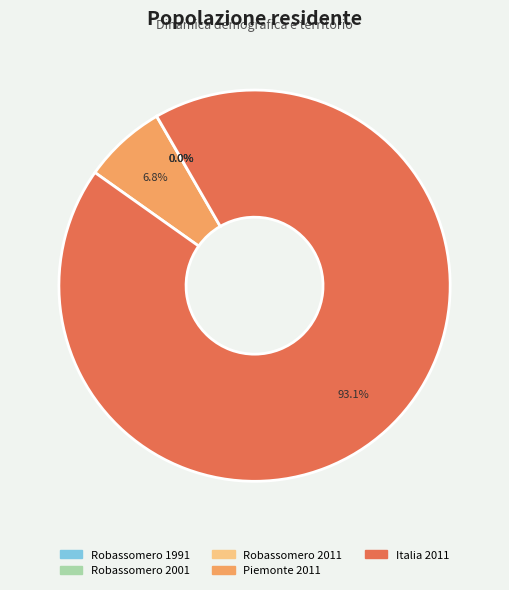

How much of the chart is everything except Piemonte 2011?

93.2%